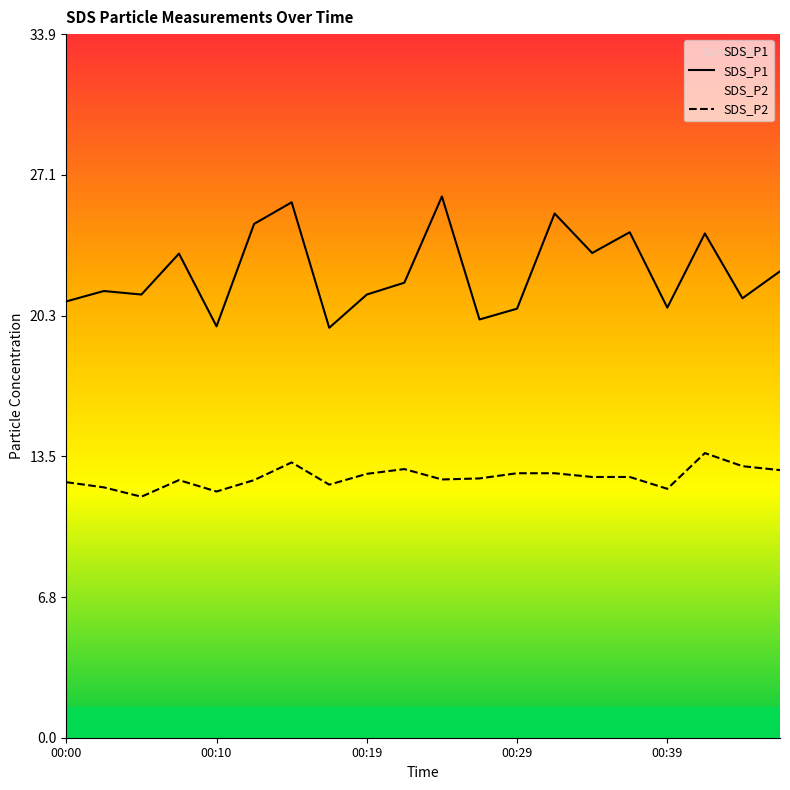

At which label does SDS_P2 first exceed 12?

00:00